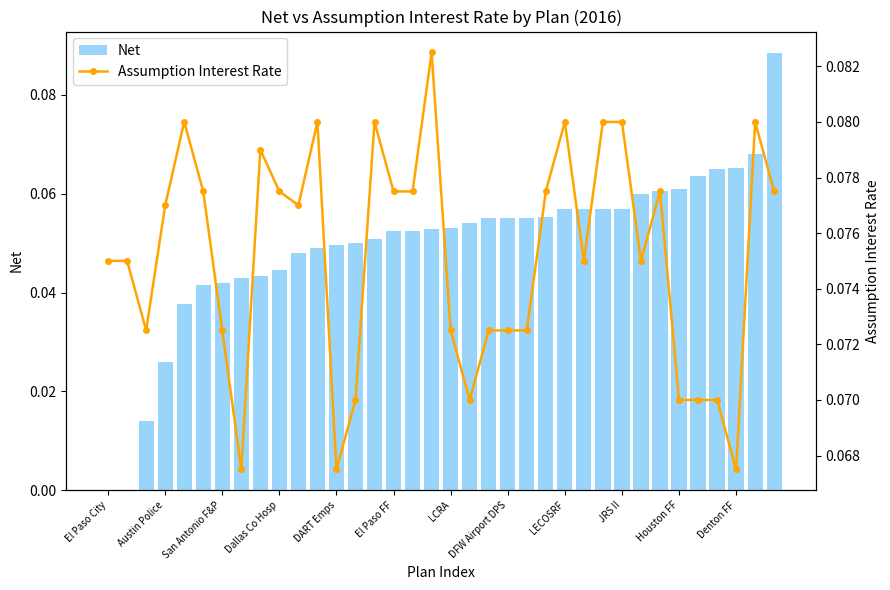

What is the average value of the Assumption Interest Rate series?

0.1